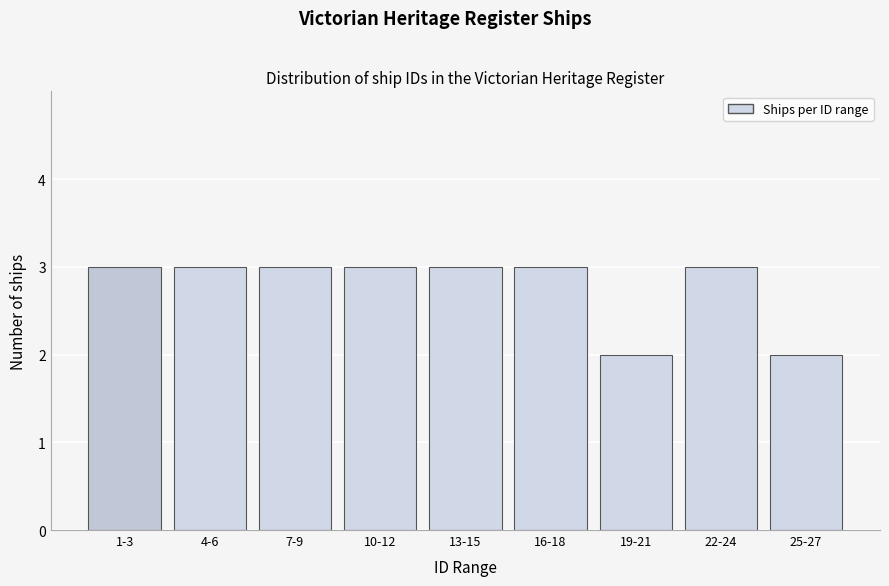

Reading left to right, transcribe all the data shown in this chart.

3	3	3	3	3	3	2	3	2